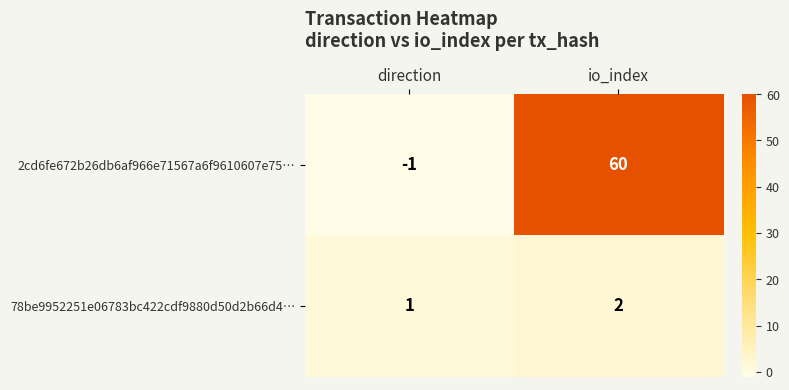

Which series has the largest total across all categories?

2cd6fe672b26db6af966e71567a6f9610607e75…